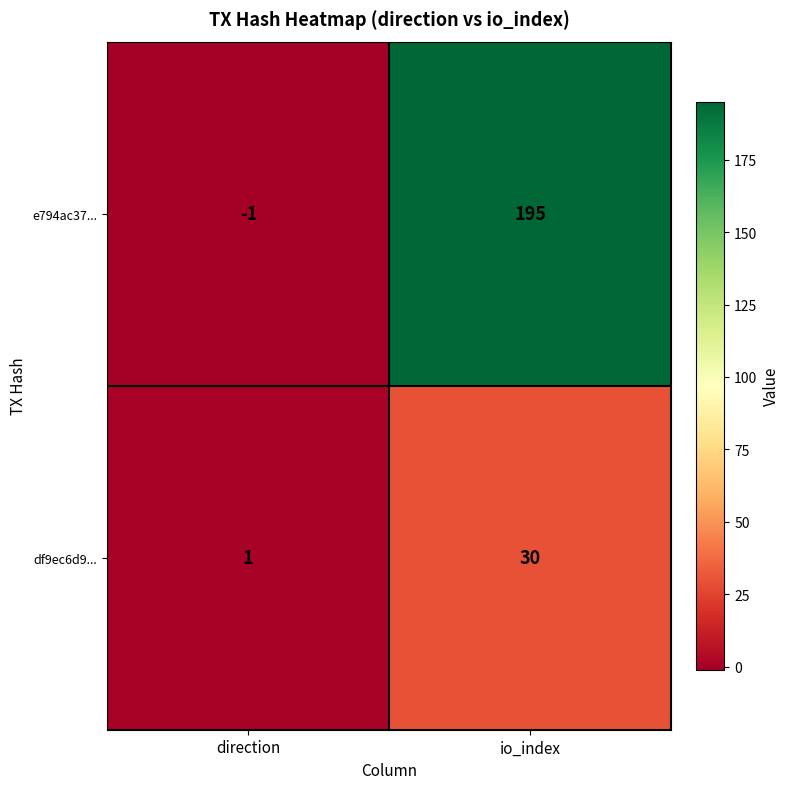

What is the spread (max minus min) of values at direction?

2